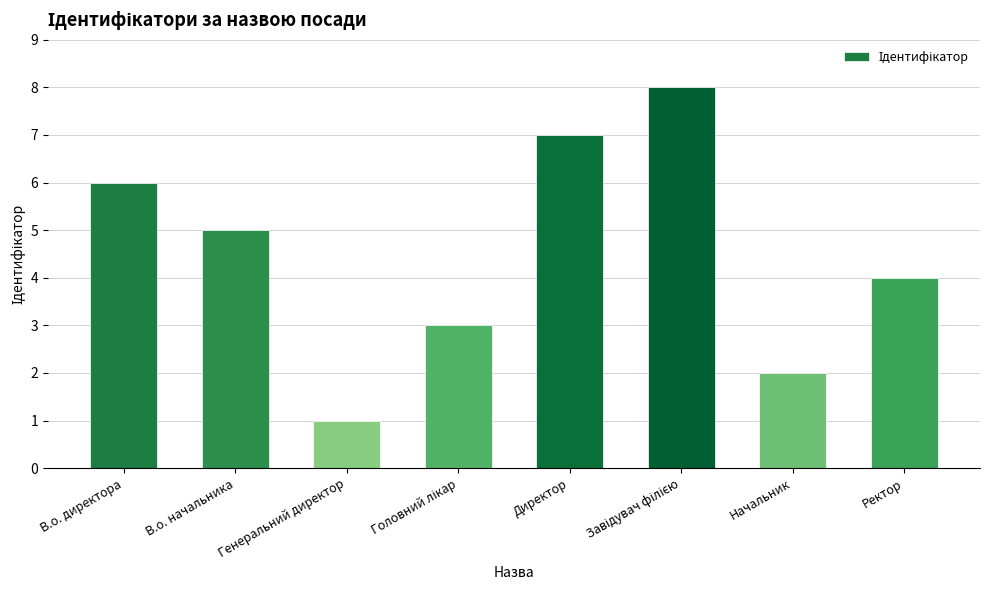

What is the ratio of the value at Директор to the value at В.о. начальника?

1.4